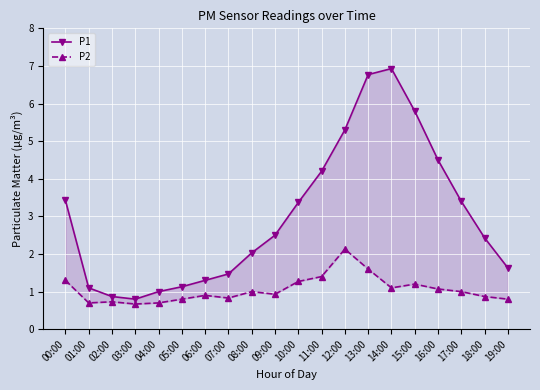

Reading left to right, list all the values displayed in this chart.

P1: 00:00=3.4	01:00=1.1	02:00=0.9	03:00=0.8	04:00=1.0	05:00=1.1	06:00=1.3	07:00=1.5	08:00=2.0	09:00=2.5	10:00=3.4	11:00=4.2	12:00=5.3	13:00=6.8	14:00=6.9	15:00=5.8	16:00=4.5	17:00=3.4	18:00=2.4	19:00=1.6
P2: 00:00=1.3	01:00=0.7	02:00=0.7	03:00=0.7	04:00=0.7	05:00=0.8	06:00=0.9	07:00=0.8	08:00=1.0	09:00=0.9	10:00=1.3	11:00=1.4	12:00=2.1	13:00=1.6	14:00=1.1	15:00=1.2	16:00=1.1	17:00=1.0	18:00=0.9	19:00=0.8